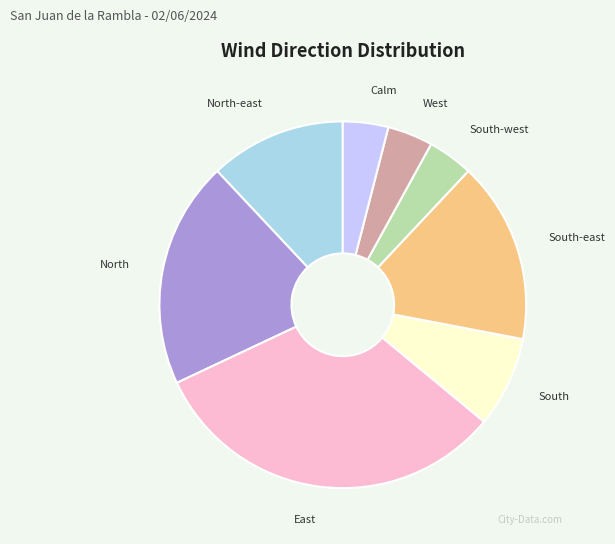

Between Calm and South, which is larger?

South